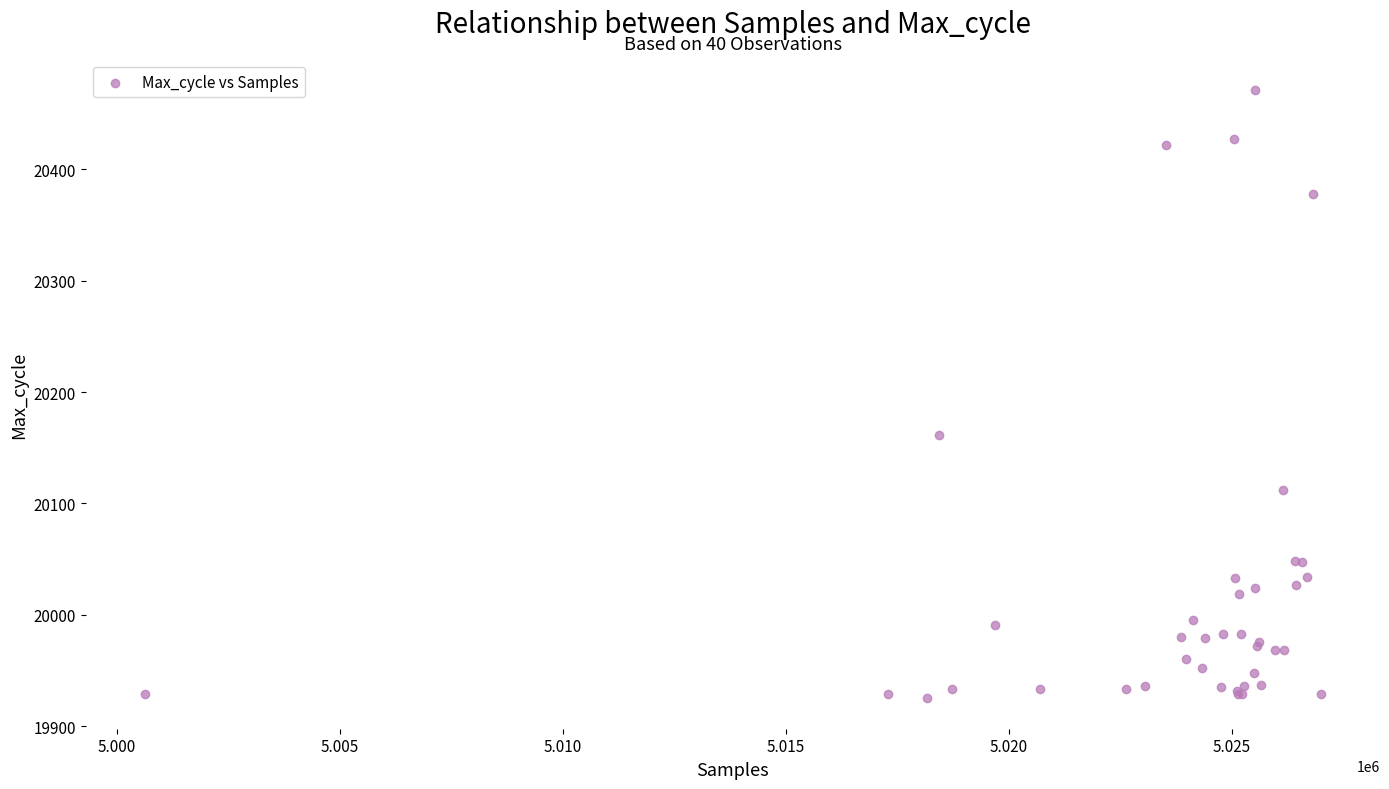

What Y value in the scatter plot is closest to 20198?

20161